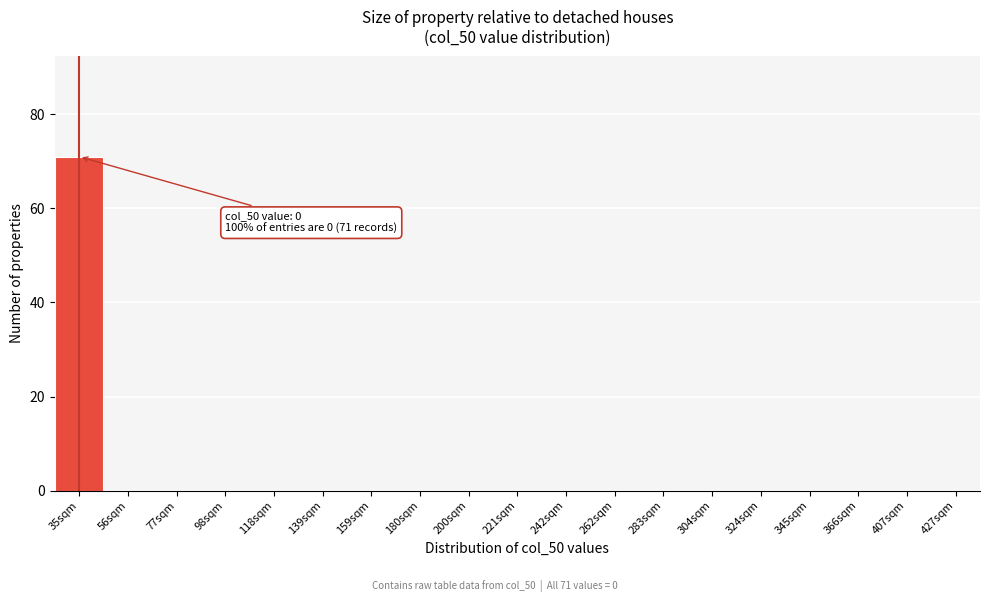

Reading left to right, list all the values displayed in this chart.

35sqm=71	56sqm=0	77sqm=0	98sqm=0	118sqm=0	139sqm=0	159sqm=0	180sqm=0	200sqm=0	221sqm=0	242sqm=0	262sqm=0	283sqm=0	304sqm=0	324sqm=0	345sqm=0	366sqm=0	407sqm=0	427sqm=0